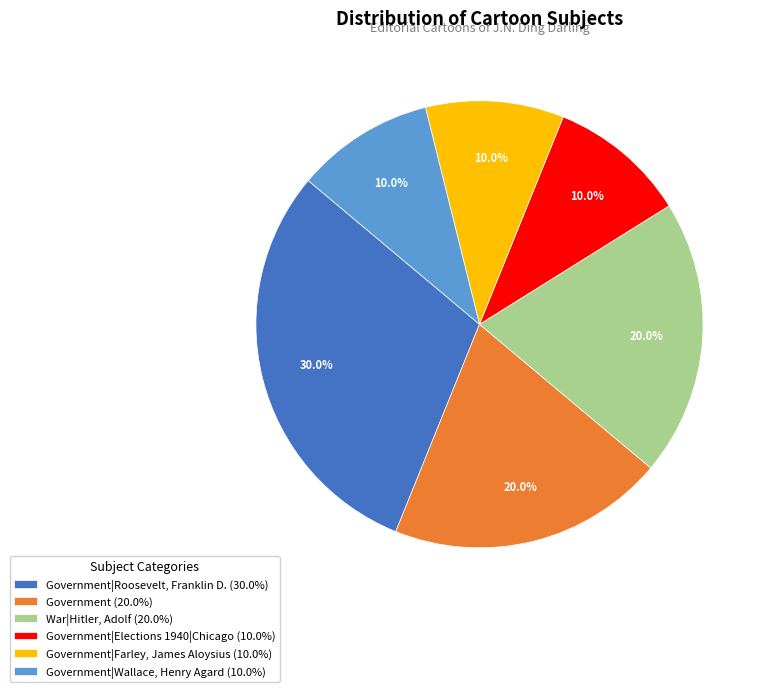

Which has a higher value, Government (20.0%) or Government|Roosevelt, Franklin D. (30.0%)?

Government|Roosevelt, Franklin D. (30.0%)